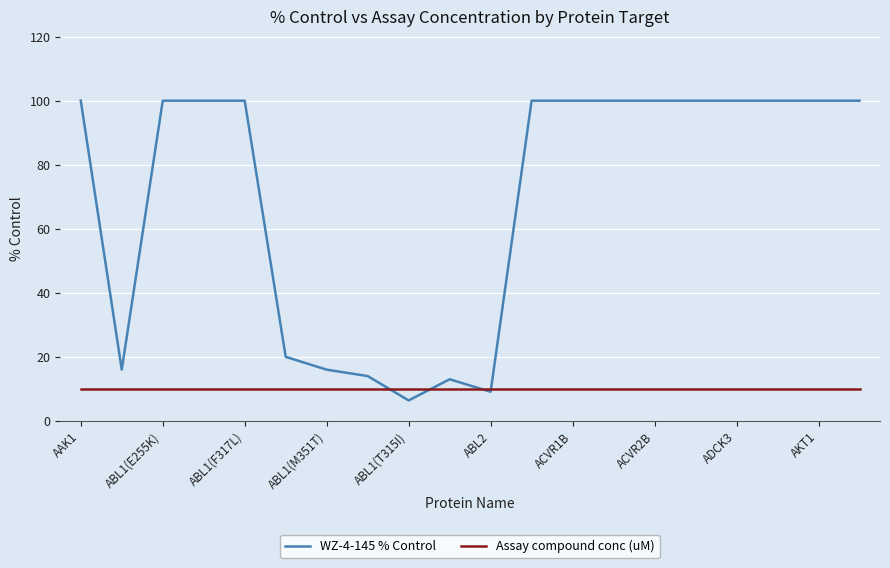

Which series has the widest spread of values?

WZ-4-145 % Control